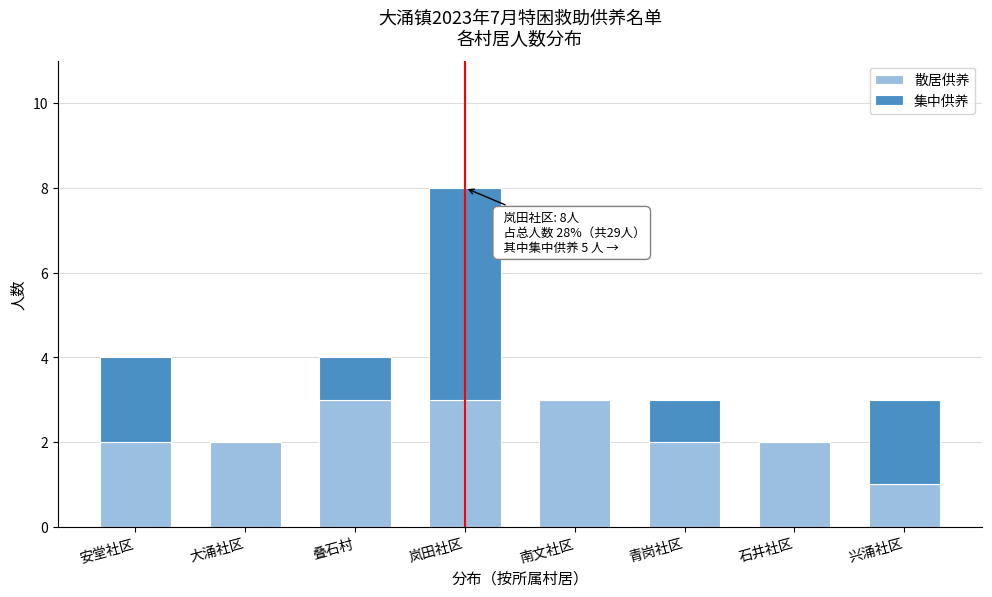

Reading left to right, transcribe the values for 散居供养.

安堂社区=2	大涌社区=2	叠石村=3	岚田社区=3	南文社区=3	青岗社区=2	石井社区=2	兴涌社区=1